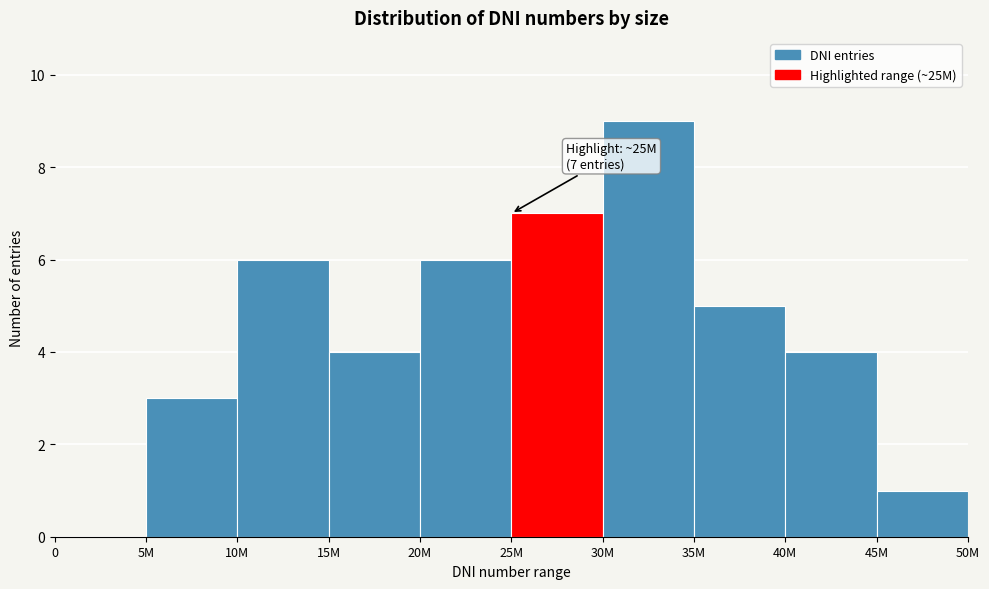

Reading right to left, list all the values displayed in this chart.

45M=1	40M=4	35M=5	30M=9	25M=7	20M=6	15M=4	10M=6	5M=3	0=0